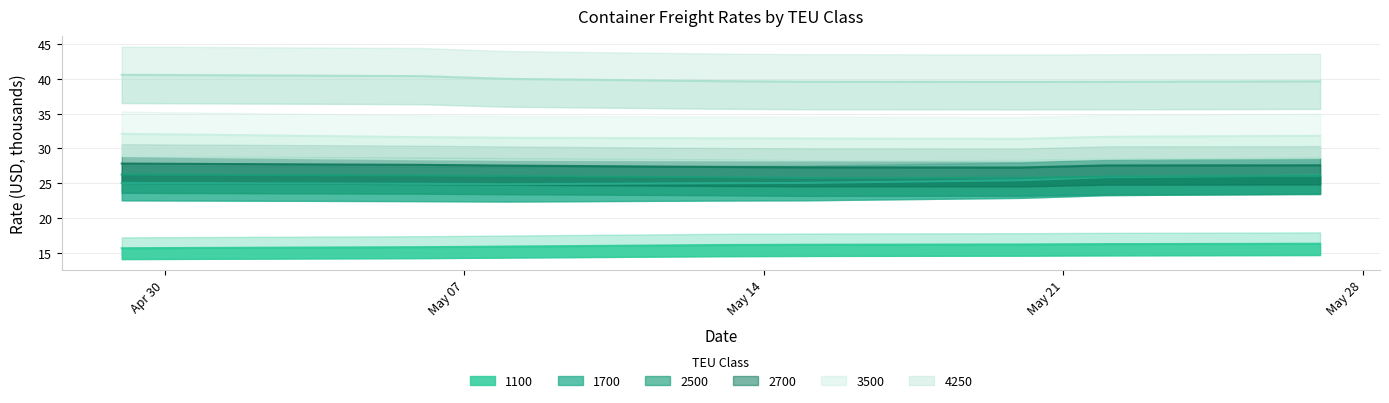

What is the sum of all 3500 values?

253.0